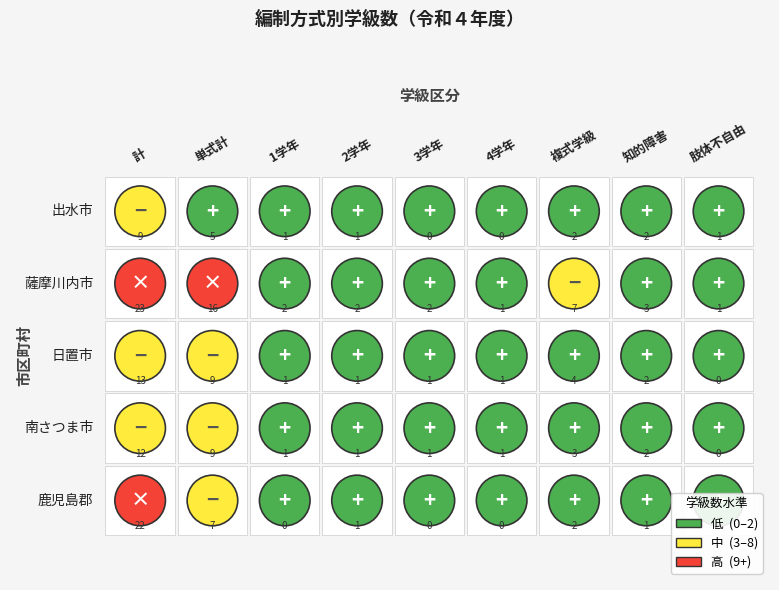

Rank the series by their maximum value, from highest to lowest.

薩摩川内市, 鹿児島郡, 日置市, 南さつま市, 出水市